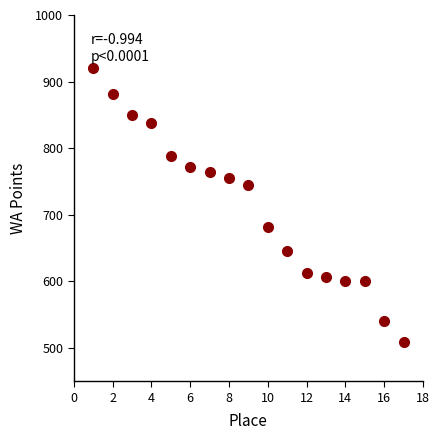

What is the range of Y values (max minus min)?

411